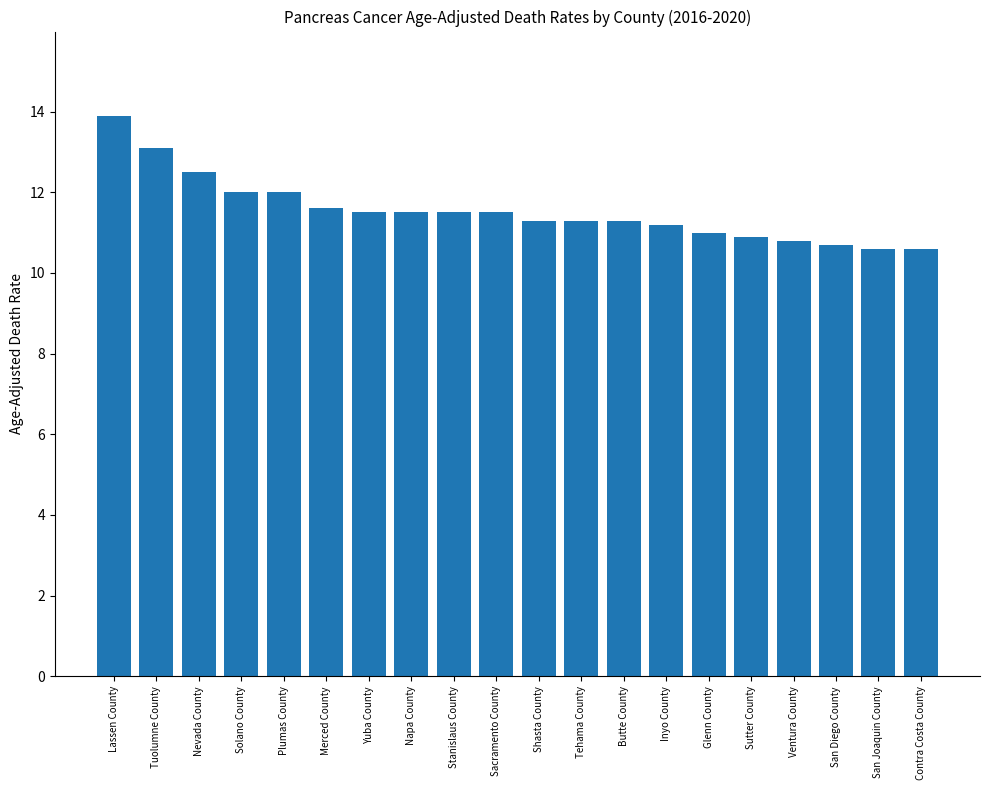

What is the sum of the values at Tehama County and Yuba County?

22.8